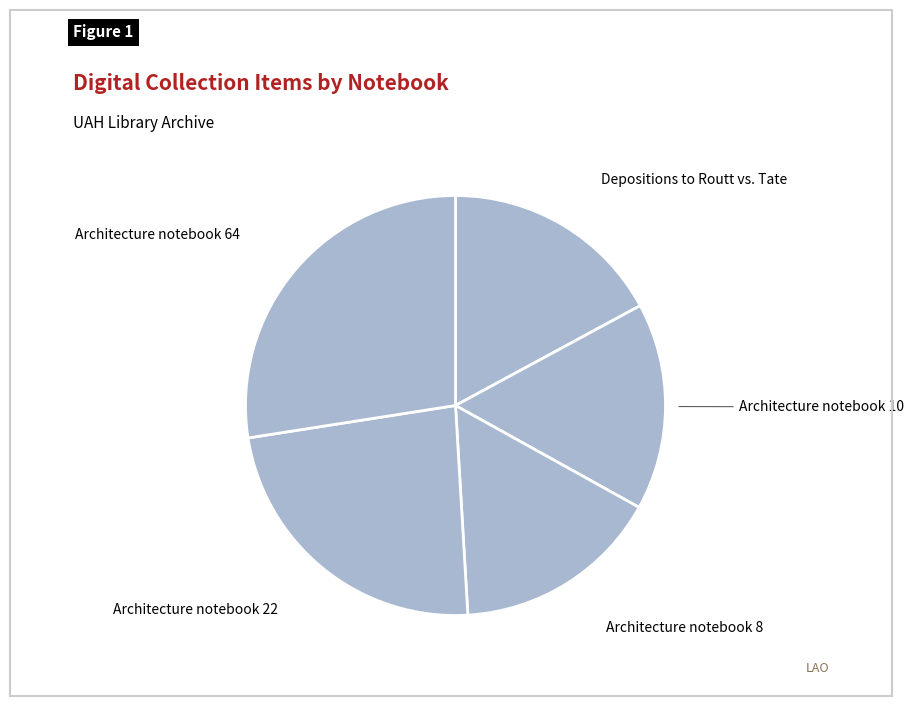

Count the number of slices in the pie.

5